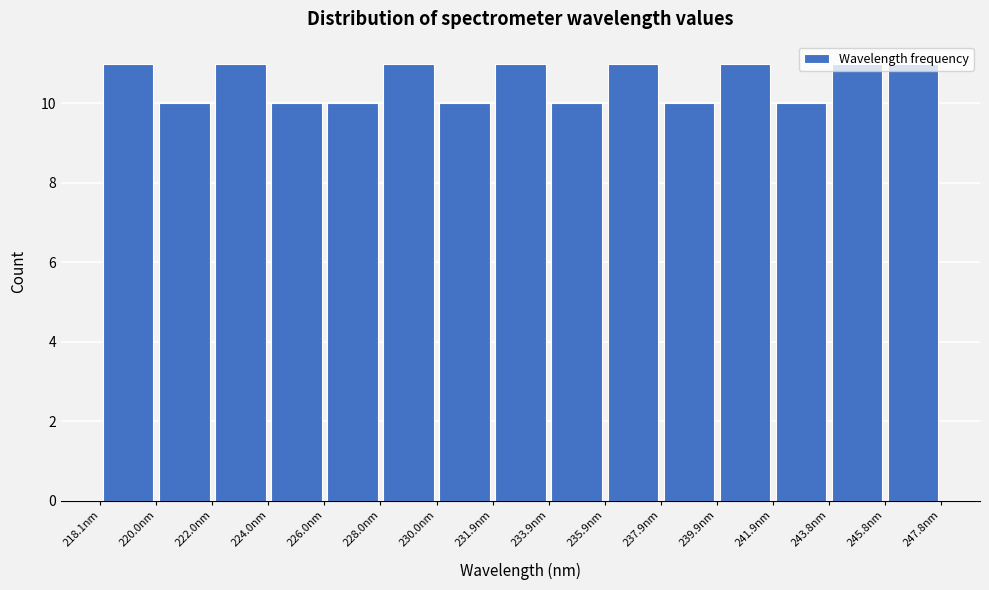

Reading left to right, list every bar in this chart as the range it spans on the x-axis followed by its height. Neither the bar edges nor the heights are printed on the chart, so give them approximately, as read against the axes.

218.0 to 220.0: 11
220.0 to 222.0: 10
222.0 to 224.0: 11
224.0 to 226.0: 10
226.0 to 228.0: 10
228.0 to 230.0: 11
230.0 to 232.0: 10
232.0 to 234.0: 11
234.0 to 236.0: 10
236.0 to 237.8: 11
237.8 to 239.8: 10
239.8 to 241.8: 11
241.8 to 243.8: 10
243.8 to 245.8: 11
245.8 to 247.8: 11